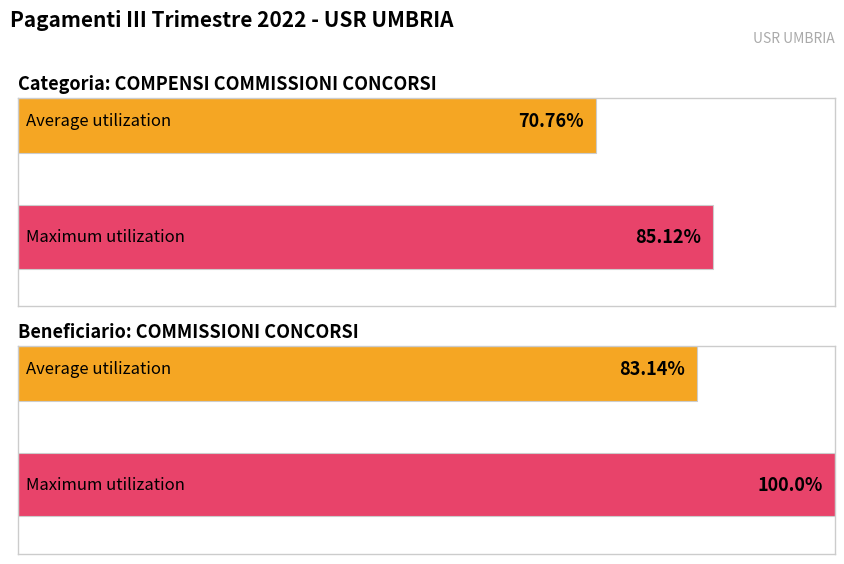

What is the maximum value shown in the chart?

100.0